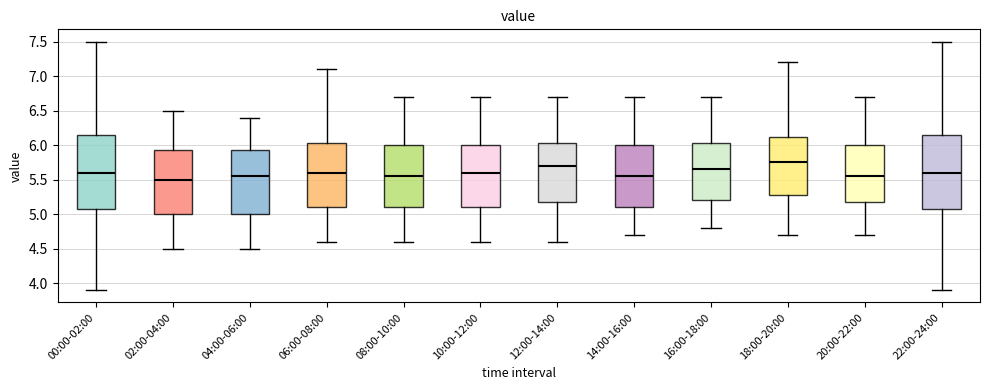

Reading left to right, transcribe this box plot: for each box, give where its median line is, the range the box spans, and where its two whiskers end, as read against the y-axis. The values are not printed on the chart, so give them approximately, as read against the axis.

00:00-02:00: median 5.60, box 5.10 to 6.15, whiskers 3.90 to 7.50
02:00-04:00: median 5.50, box 5.00 to 5.95, whiskers 4.50 to 6.50
04:00-06:00: median 5.55, box 5.00 to 5.95, whiskers 4.50 to 6.40
06:00-08:00: median 5.60, box 5.10 to 6.05, whiskers 4.60 to 7.10
08:00-10:00: median 5.55, box 5.10 to 6.00, whiskers 4.60 to 6.70
10:00-12:00: median 5.60, box 5.10 to 6.00, whiskers 4.60 to 6.70
12:00-14:00: median 5.70, box 5.20 to 6.05, whiskers 4.60 to 6.70
14:00-16:00: median 5.55, box 5.10 to 6.00, whiskers 4.70 to 6.70
16:00-18:00: median 5.65, box 5.20 to 6.05, whiskers 4.80 to 6.70
18:00-20:00: median 5.75, box 5.30 to 6.15, whiskers 4.70 to 7.20
20:00-22:00: median 5.55, box 5.20 to 6.00, whiskers 4.70 to 6.70
22:00-24:00: median 5.60, box 5.10 to 6.15, whiskers 3.90 to 7.50